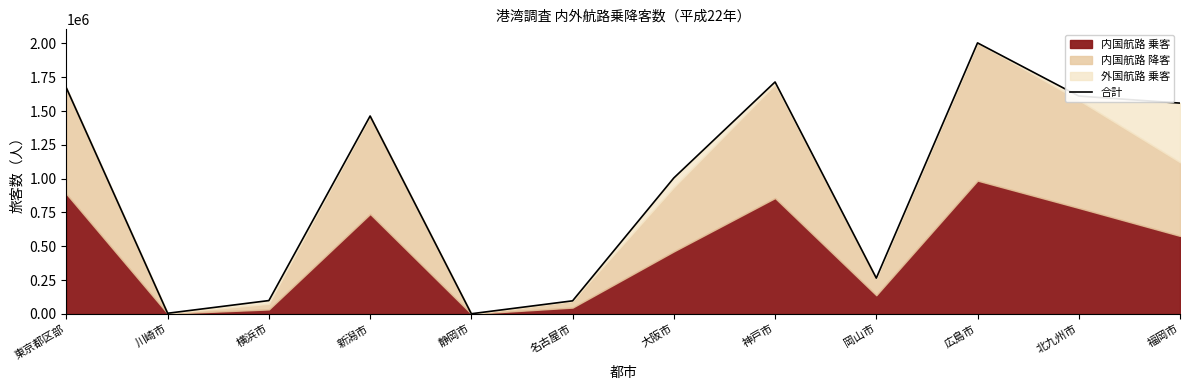

True or false: there are more than 0 points higher than both neighbors.

True